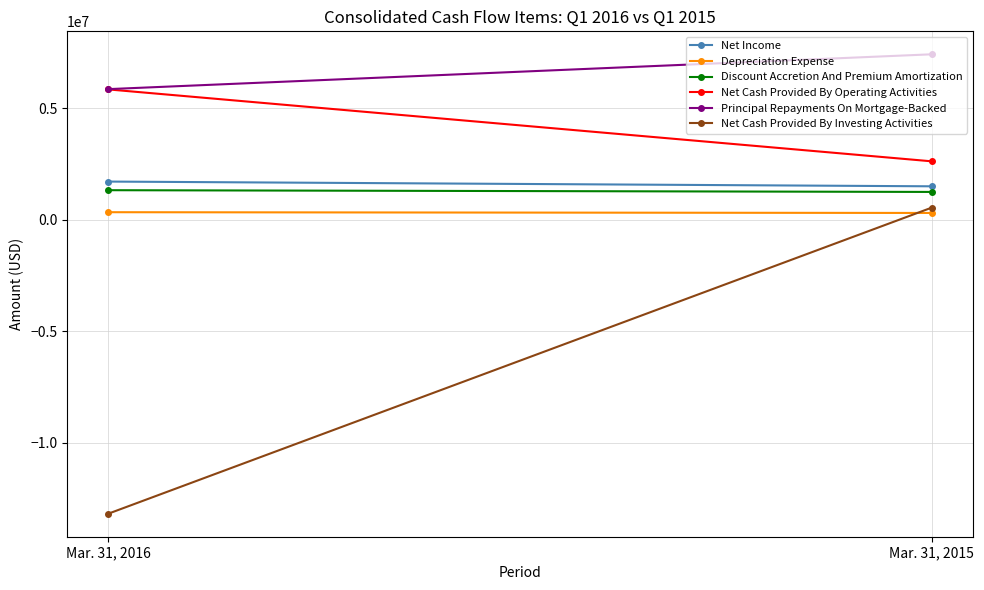

What are all the series names shown in the legend?

Net Income, Depreciation Expense, Discount Accretion And Premium Amortization, Net Cash Provided By Operating Activities, Principal Repayments On Mortgage-Backed, Net Cash Provided By Investing Activities